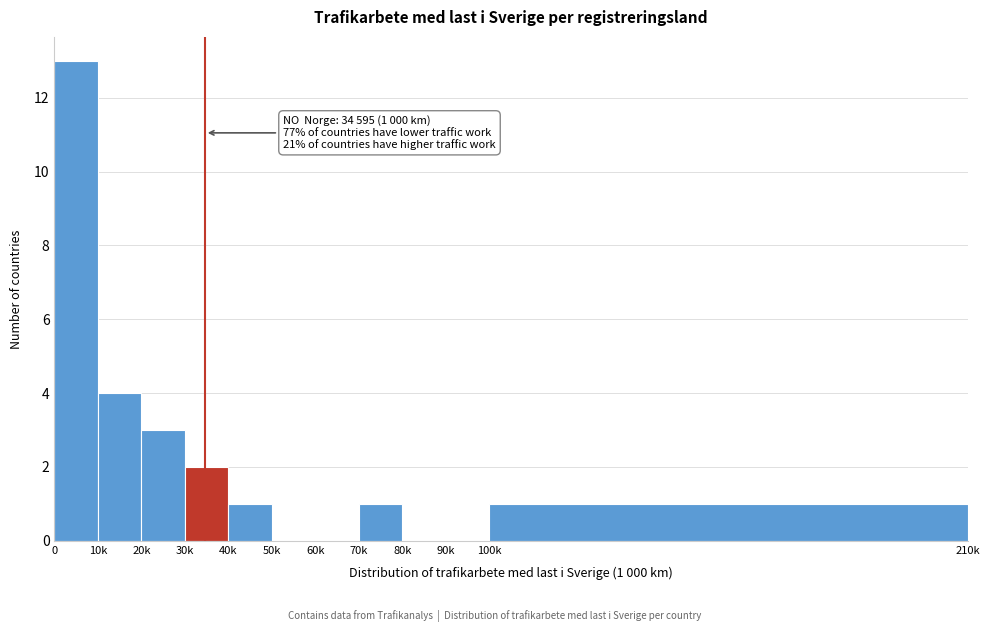

Reading left to right, extract all data points from this chart.

0=13	10k=4	20k=3	30k=2	40k=1	50k=0	60k=0	70k=1	80k=0	90k=0	100k=1